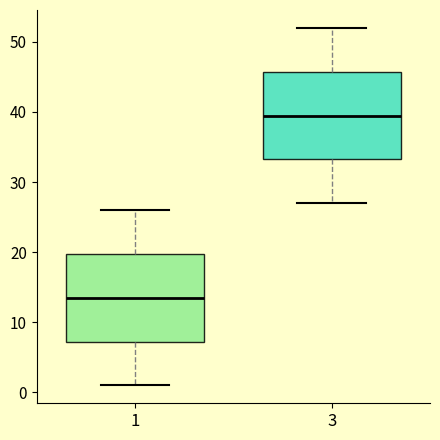

Where is the upper edge of the box at x = 3 on the y-axis? The values are not printed on the chart, so give them approximately, as read against the axis.

46